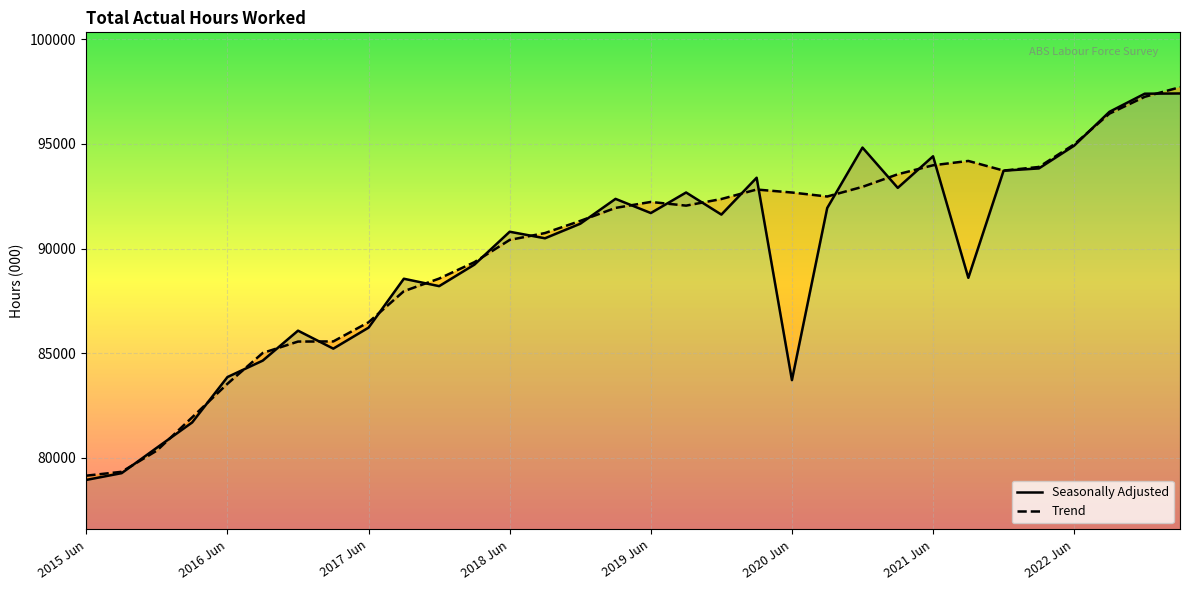

At which category does Trend reach its first local peak?

2019 Jun